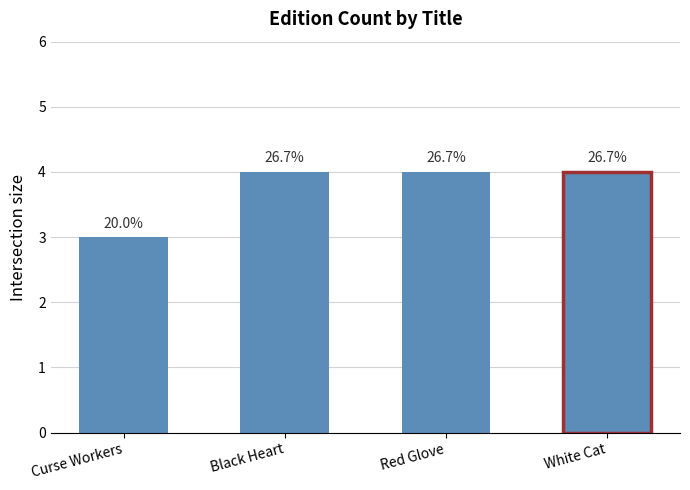

Does the chart contain any negative values?

No